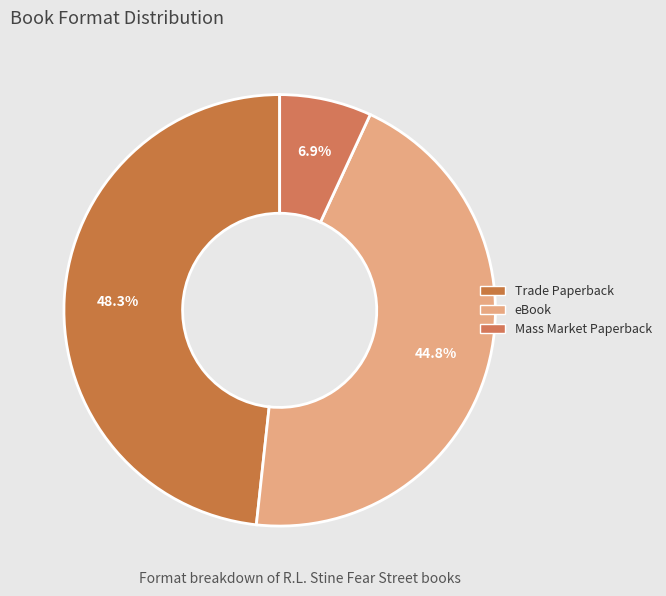

Is it true that Mass Market Paperback is 14% of the pie?

False